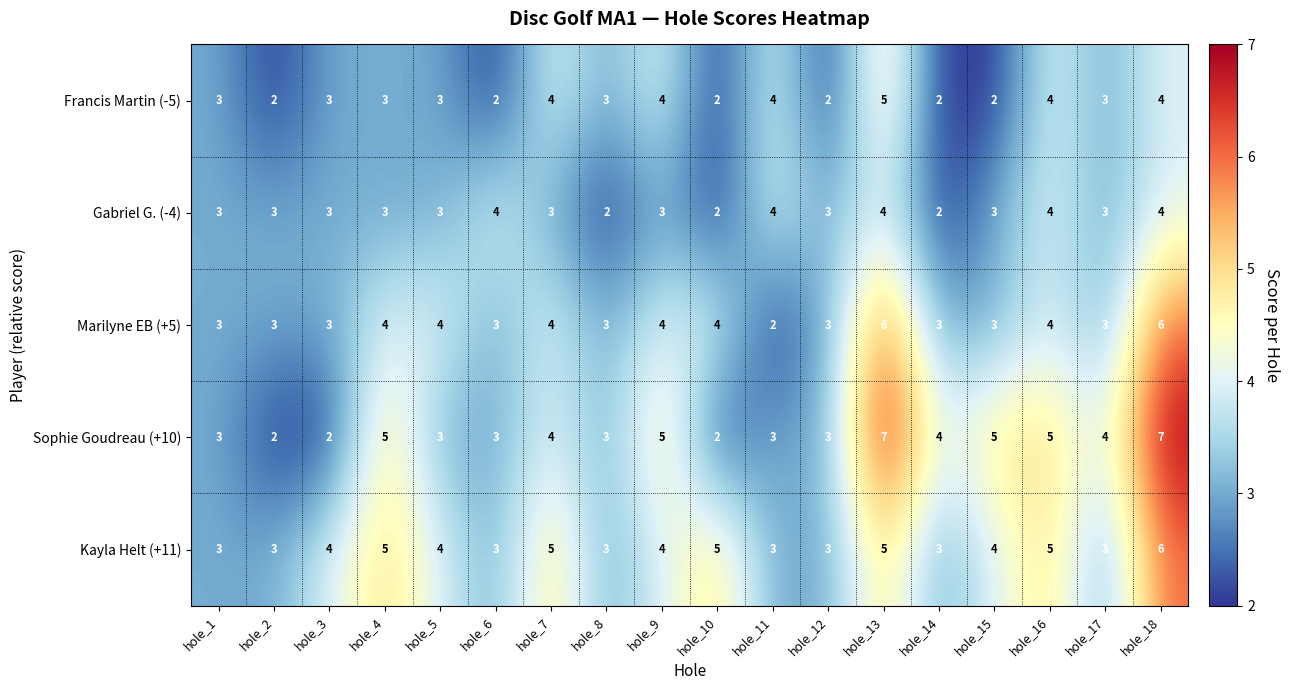

What is the total value across all series at hole_2?

13